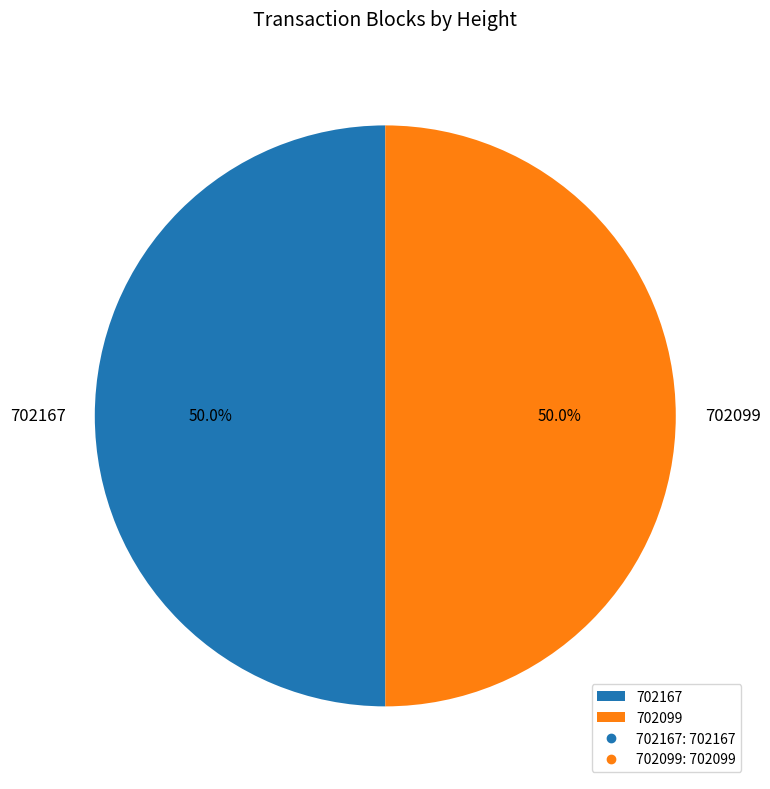

To the nearest percent, what percentage of the pie is 702099?

50%